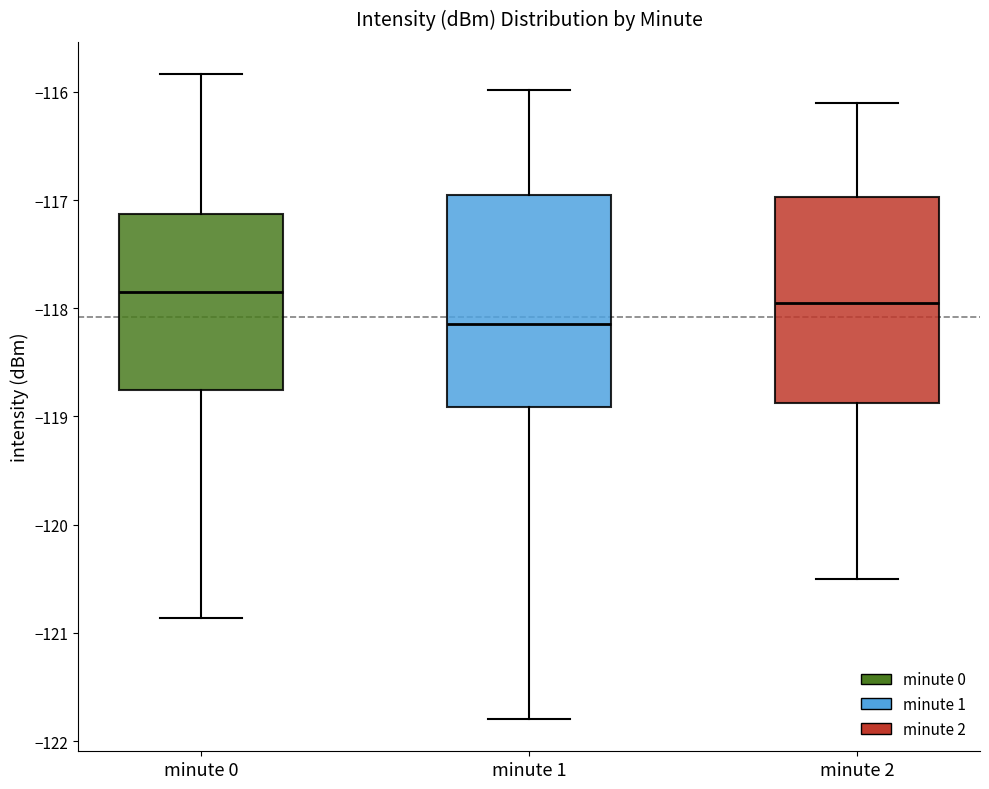

Where is the lower edge of the box for minute 2 on the y-axis? The values are not printed on the chart, so give them approximately, as read against the axis.

-118.9